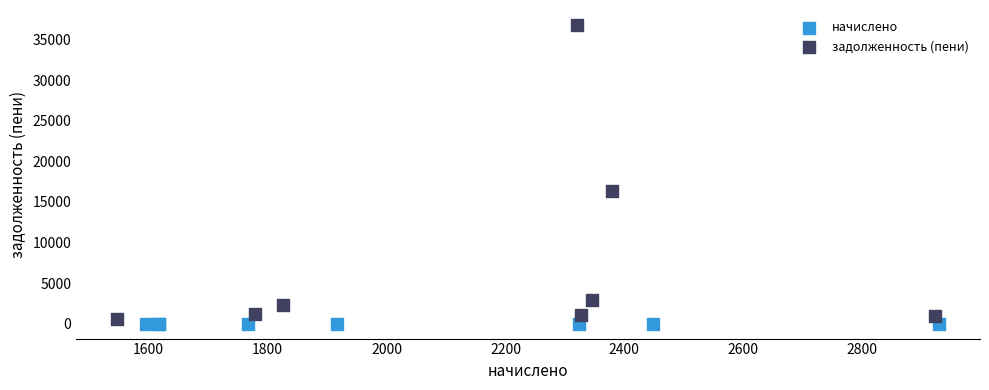

Which series contains the lowest Y value?

начислено